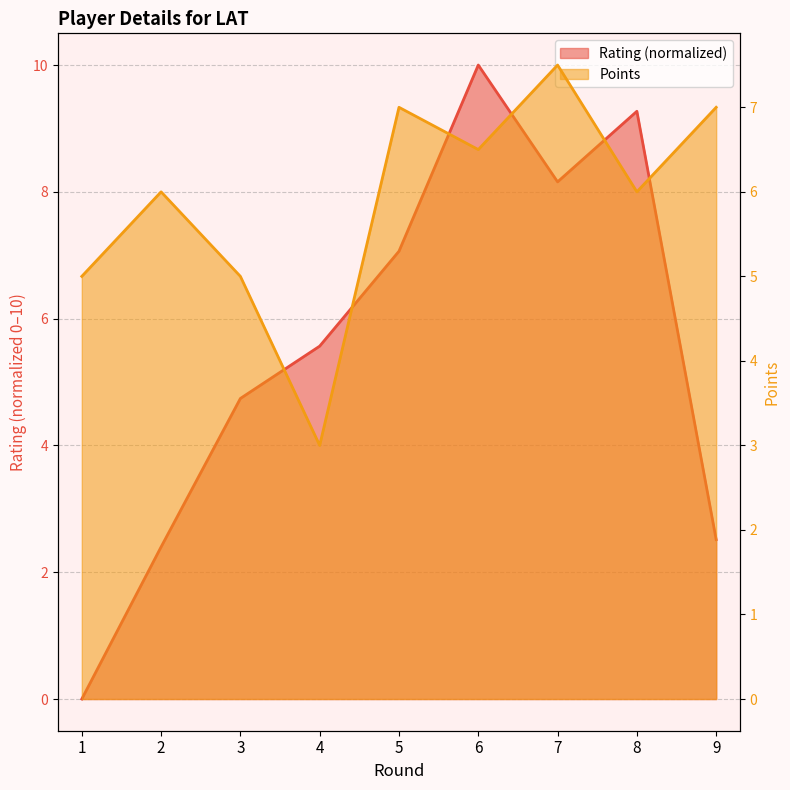

What is the value of the Points point at the 9th from the left?

7.0